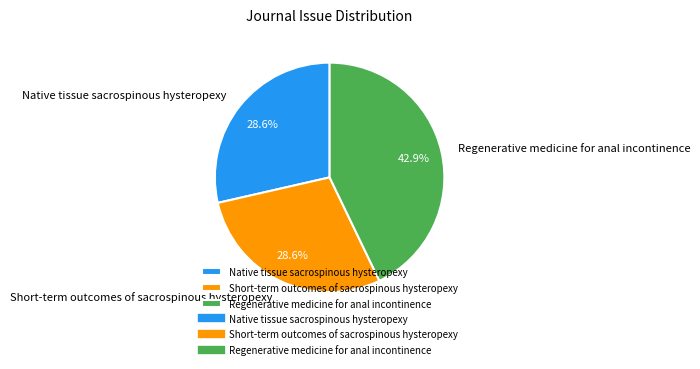

What is the total percentage of Native tissue sacrospinous hysteropexy and Regenerative medicine for anal incontinence?

71.4%